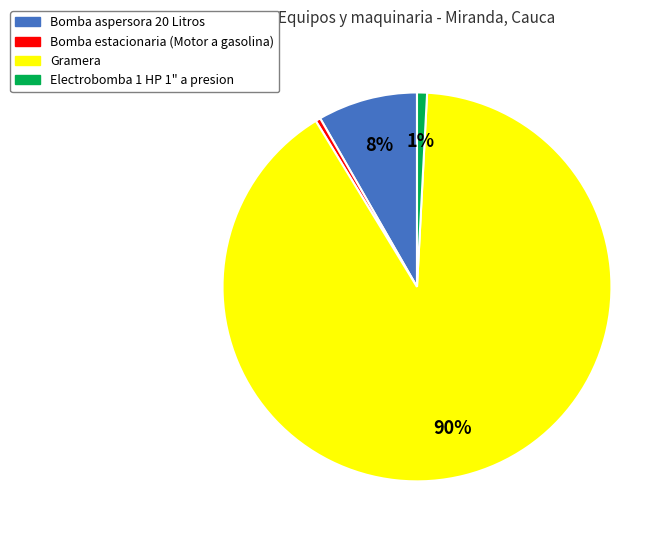

How many slices are in this pie chart?

4